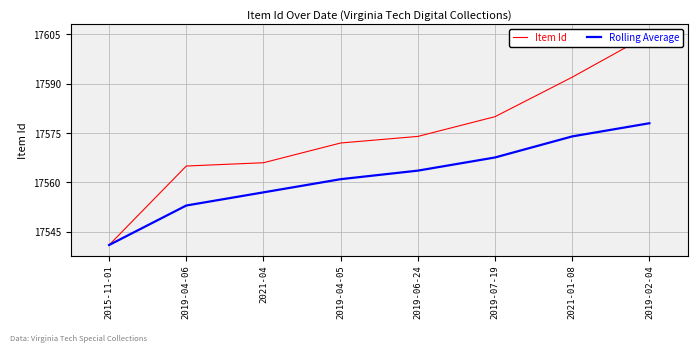

Between 2021-01-08 and 2019-04-05, which is larger?

2021-01-08